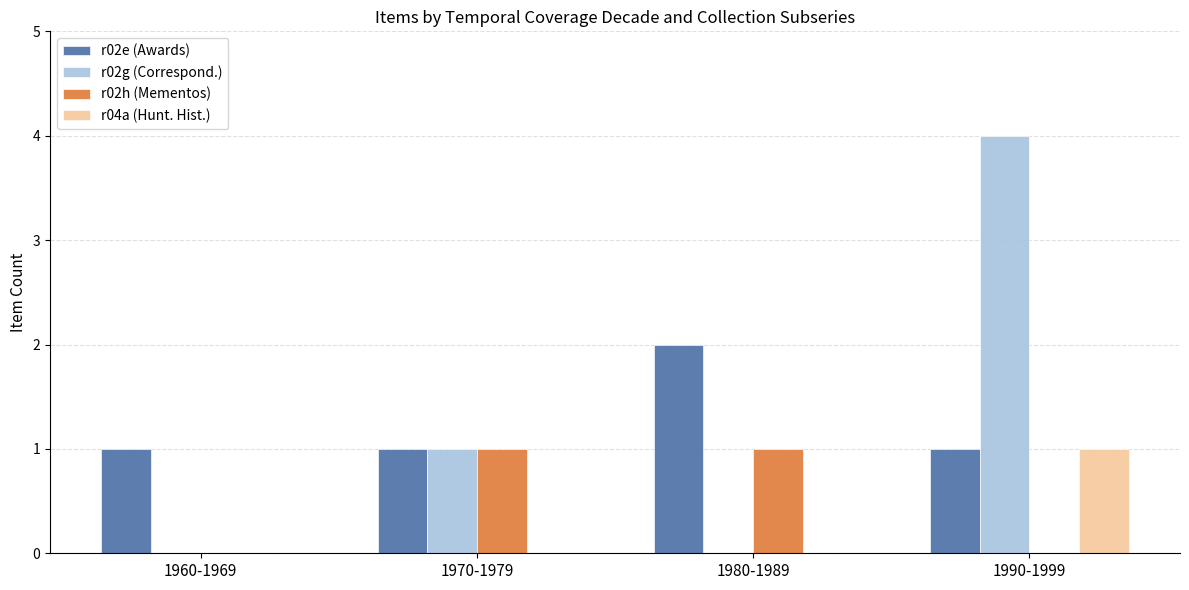

Is the value of r04a (Hunt. Hist.) at 1960-1969 greater than the value of r02h (Mementos) at 1970-1979?

No